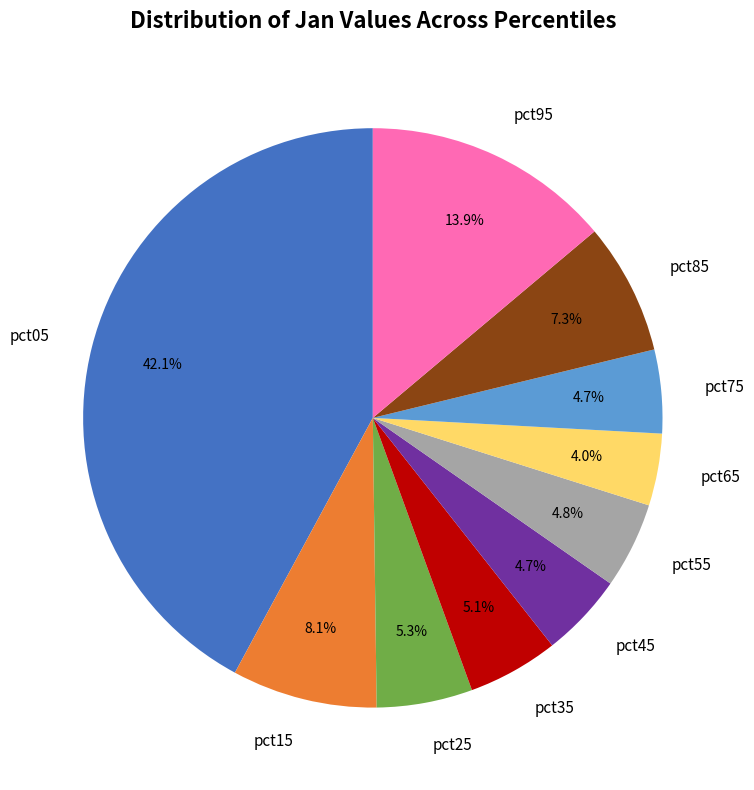

Is the sum of pct85 and pct75 greater than half?

No